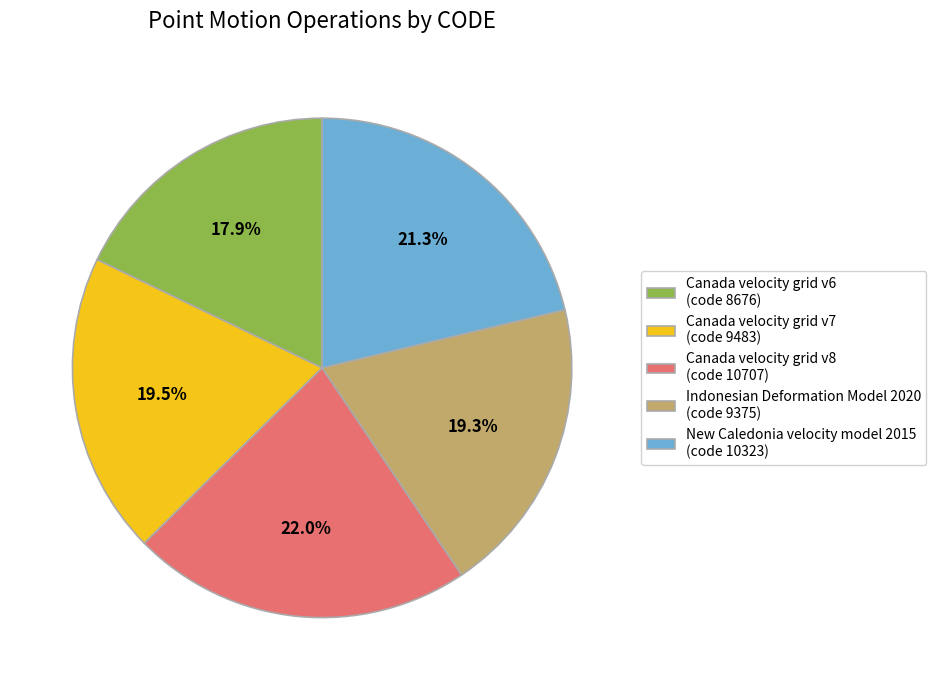

To the nearest percent, what is the difference between the New Caledonia velocity model 2015 and Indonesian Deformation Model 2020 slice percentages?

2%